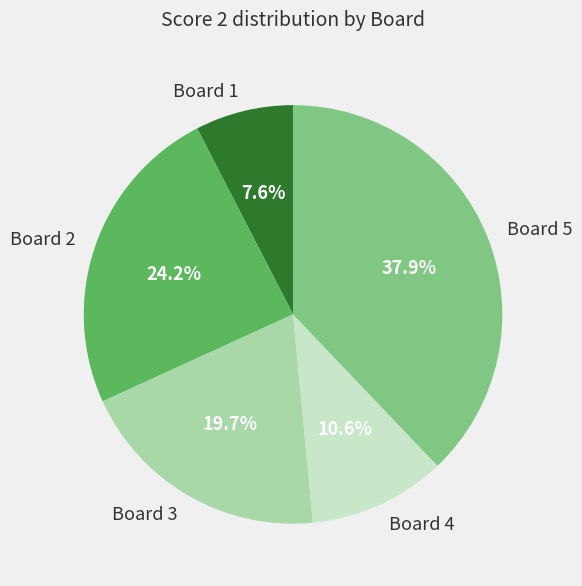

What is the smallest slice in the pie chart?

Board 1